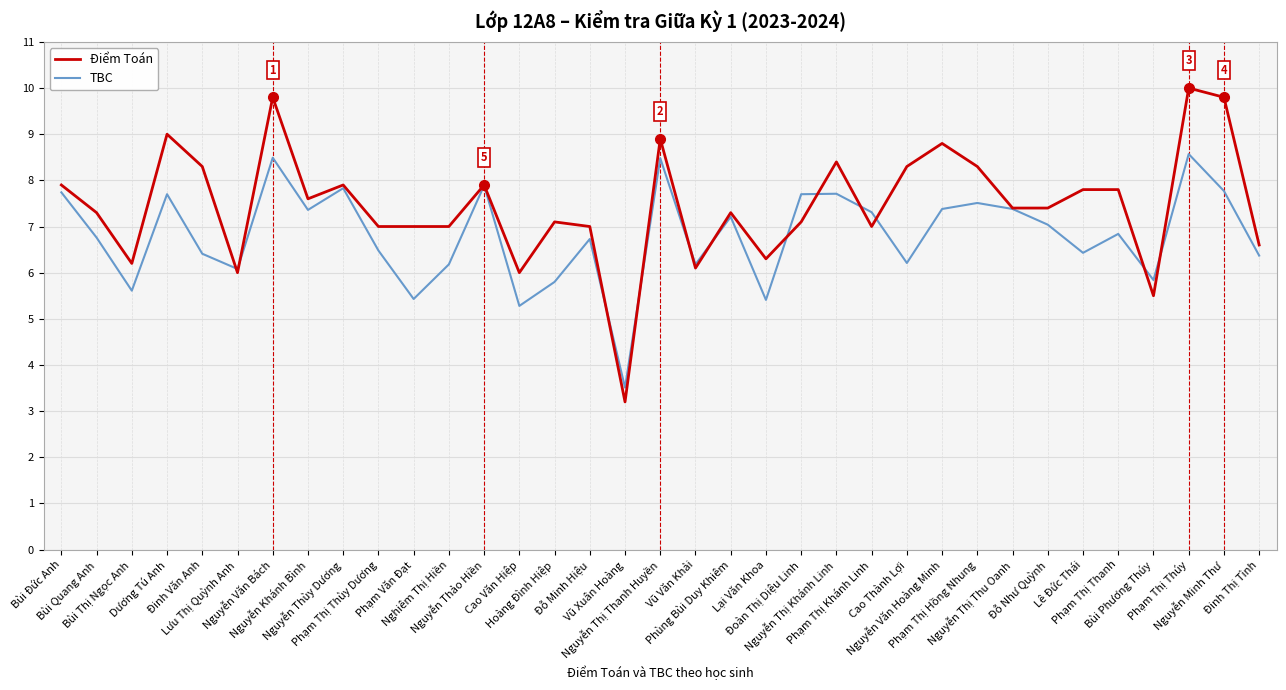

List the series in order of their peak value, lowest first.

TBC, Điểm Toán